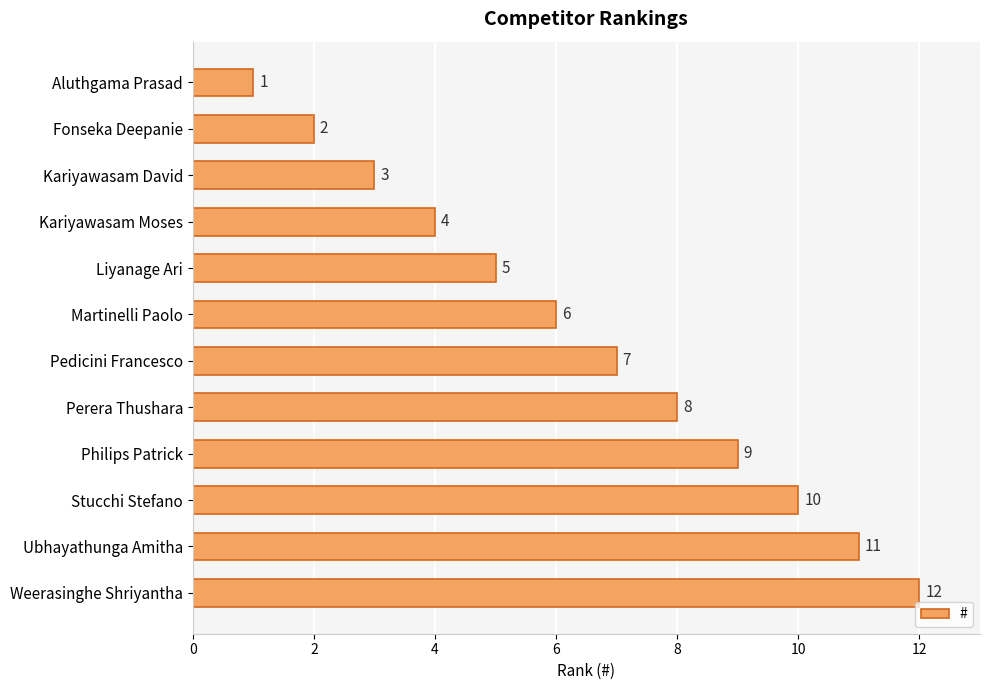

Where is the data nearest to the value 6?

Martinelli Paolo